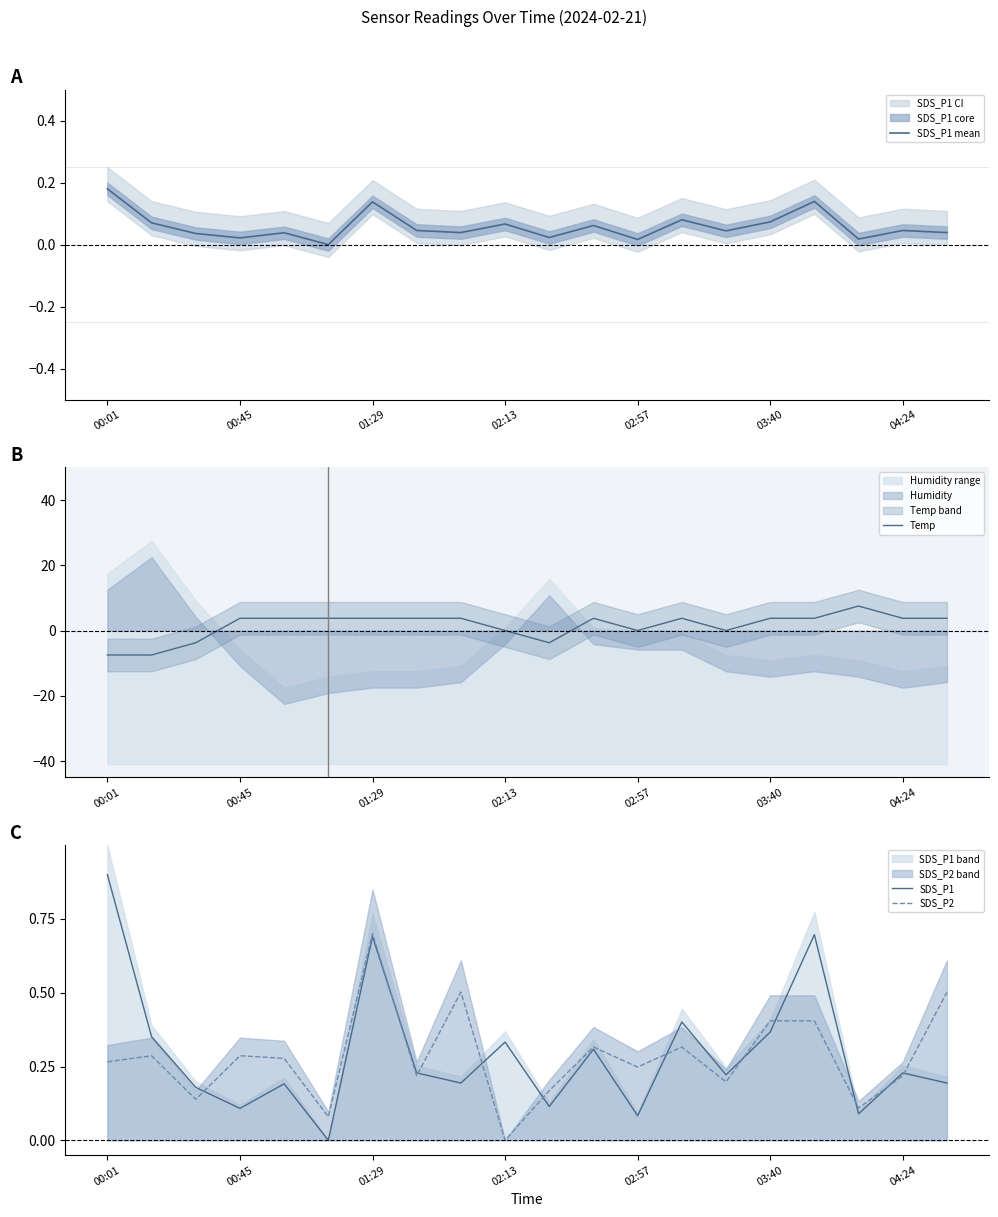

True or false: SDS_P2 has a value of 0.7 at 01:29.

True